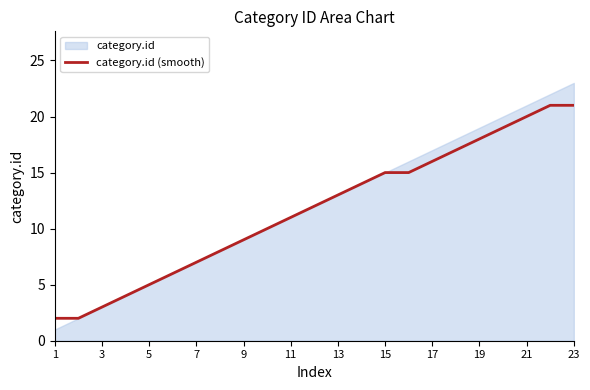

Is it true that category.id (smooth) equals 4 at 19?

False